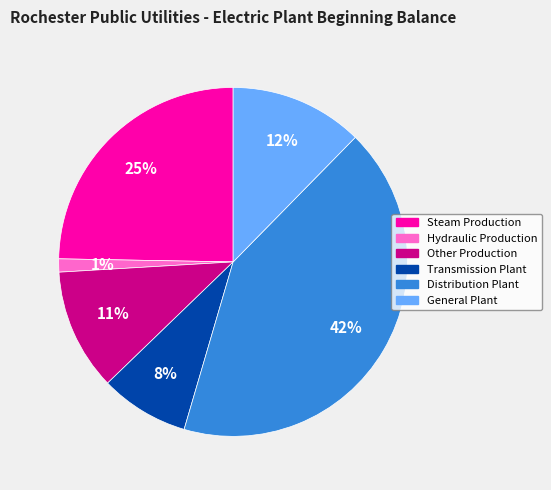

Combined, do Other Production and Hydraulic Production account for over 50%?

No